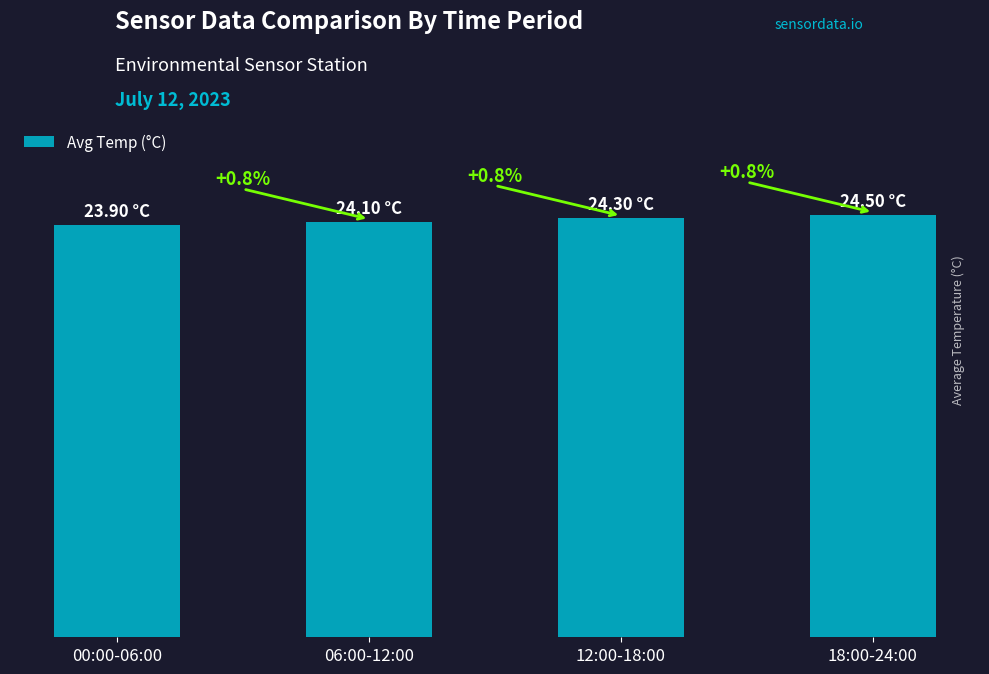

Does the chart contain any negative values?

No